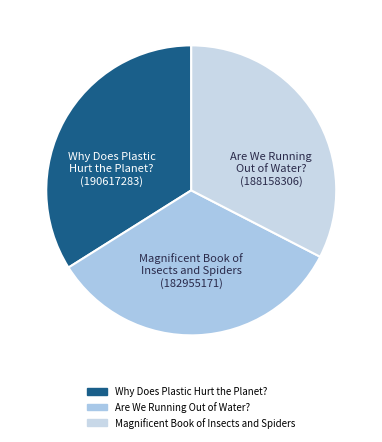

How many segments does this pie chart have?

3